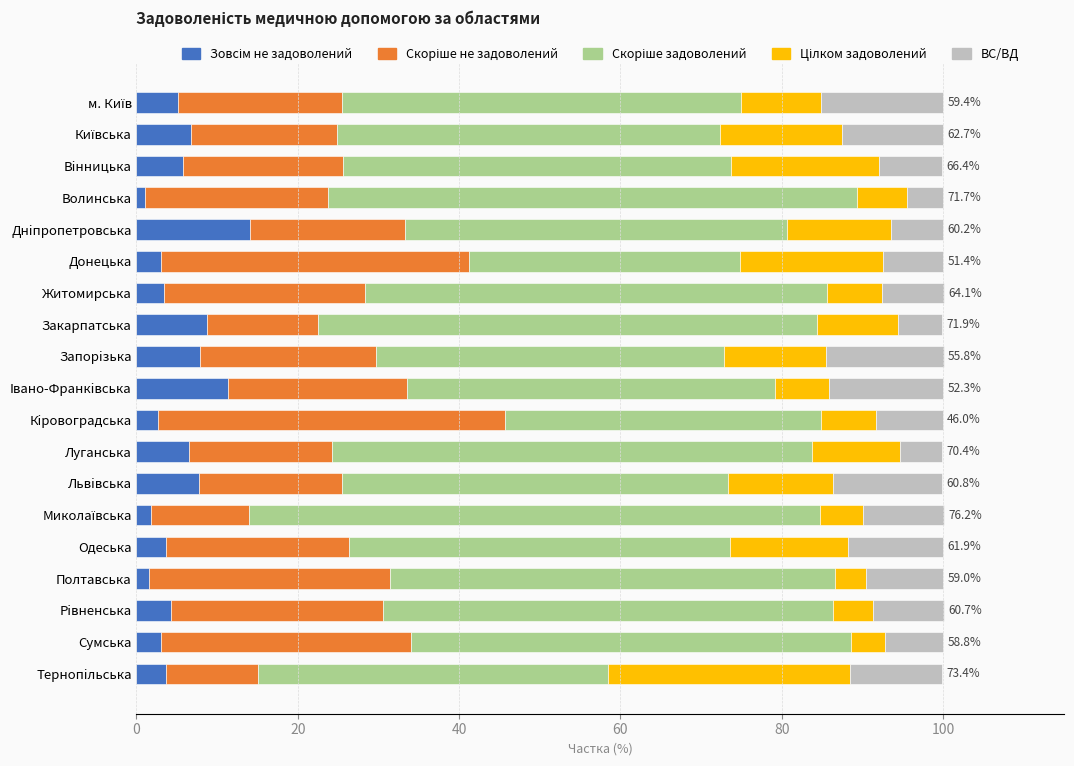

Rank the series by their maximum value, from highest to lowest.

Скоріше задоволений, Скоріше не задоволений, Цілком задоволений, ВС/ВД, Зовсім не задоволений